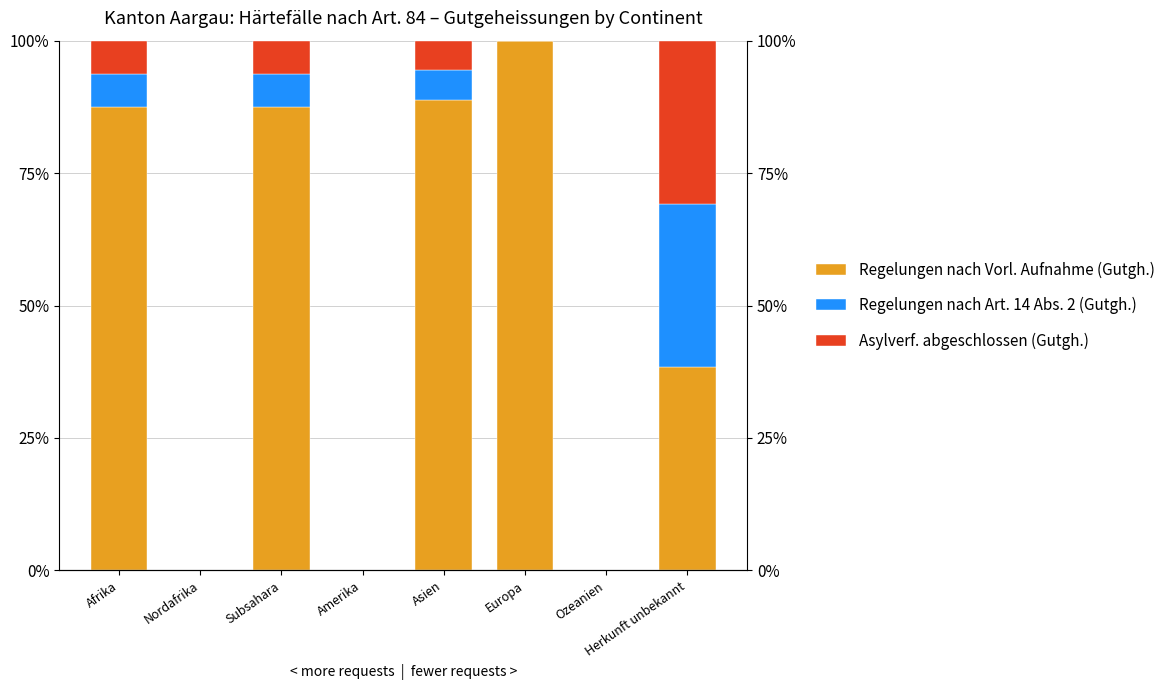

True or false: Asylverf. abgeschlossen (Gutgh.) has a value of 0.0 at Asien.

False